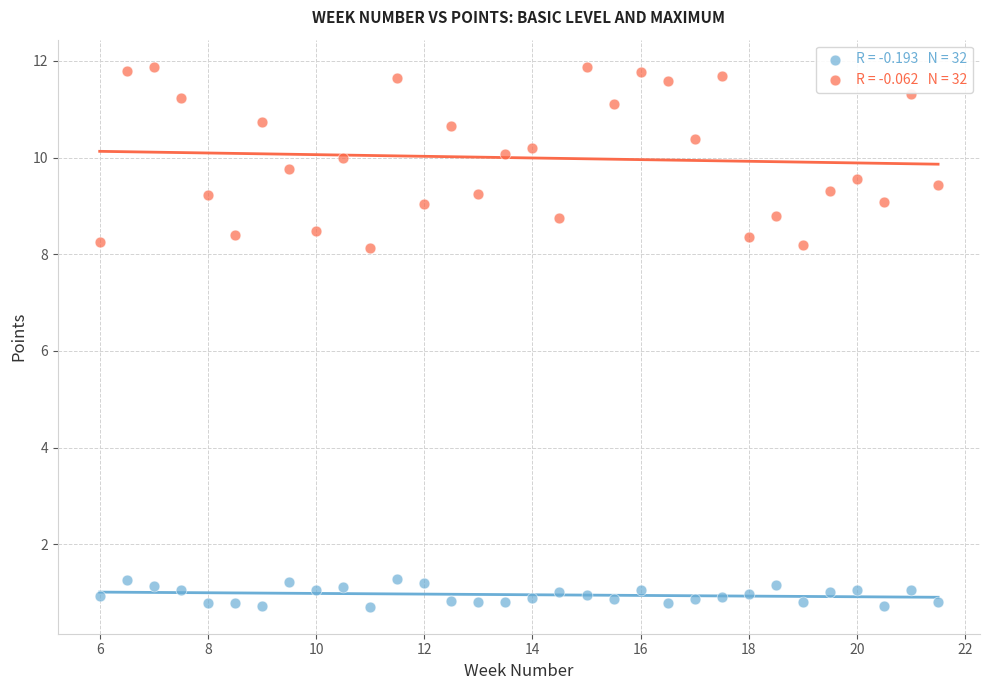

Across all data points, what is the range of X values (max minus min)?

15.5